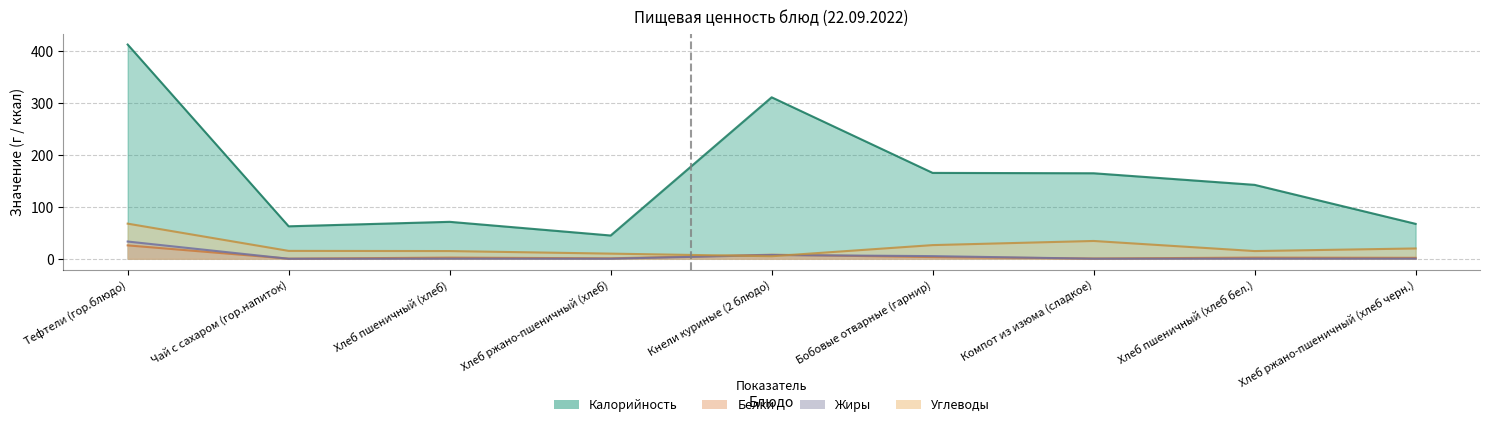

What is the average value of the Калорийность series?

160.2